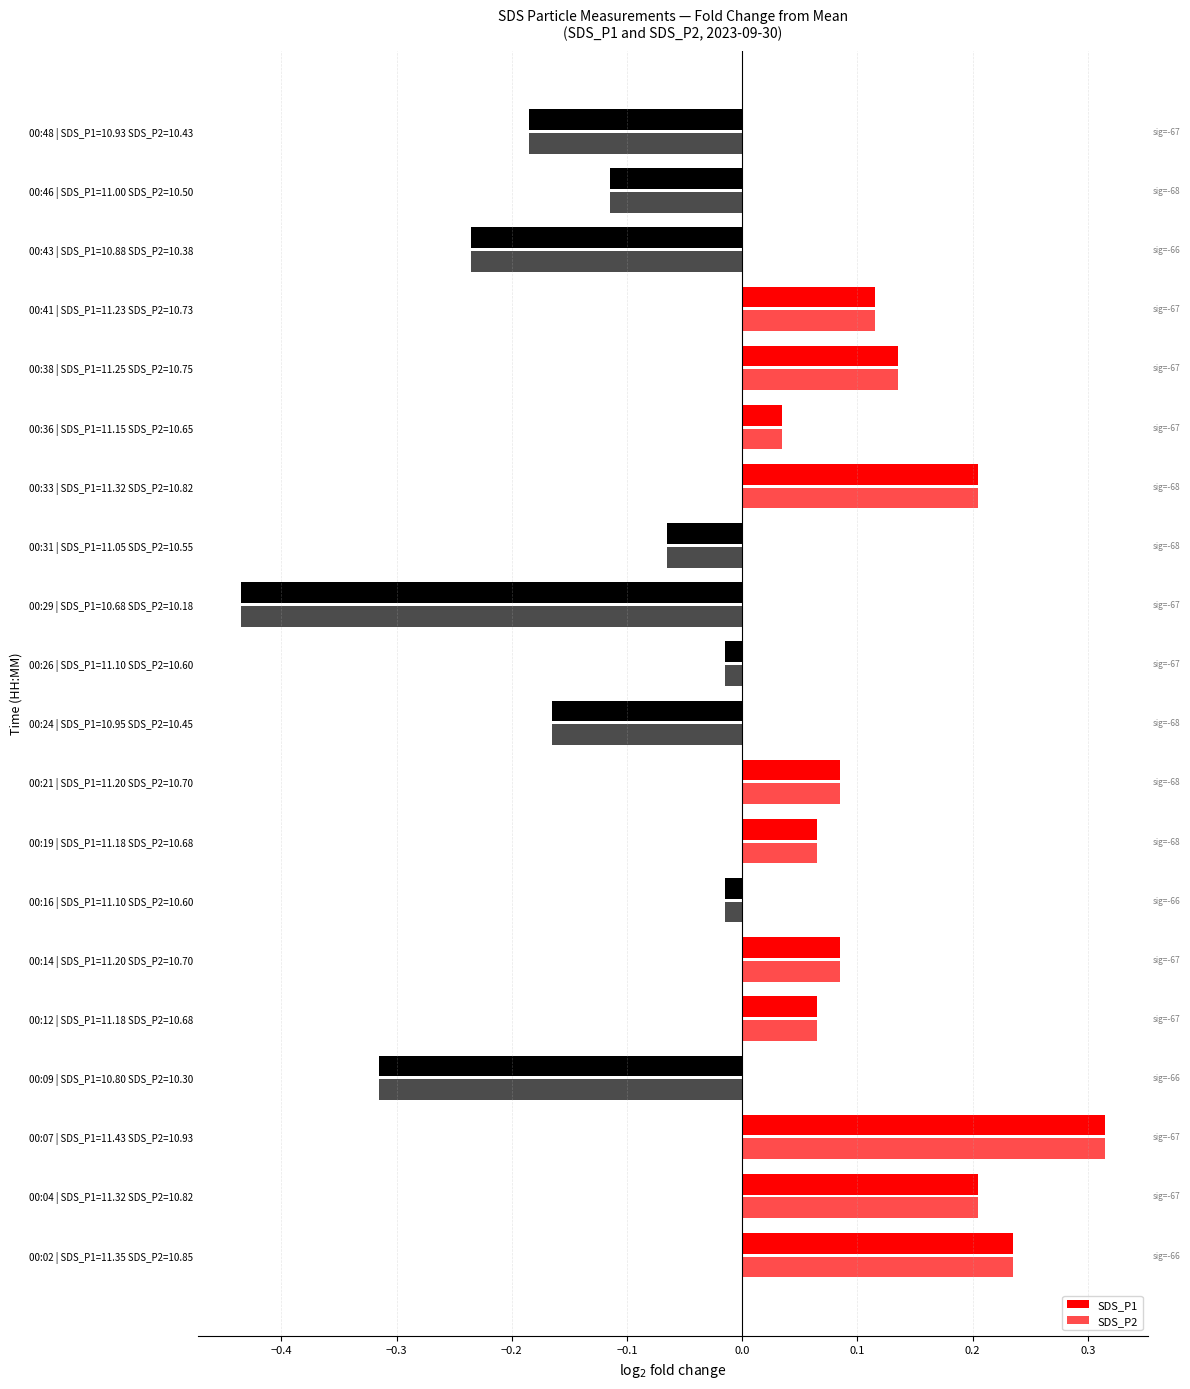

How many data points in SDS_P2 are above 0?

11